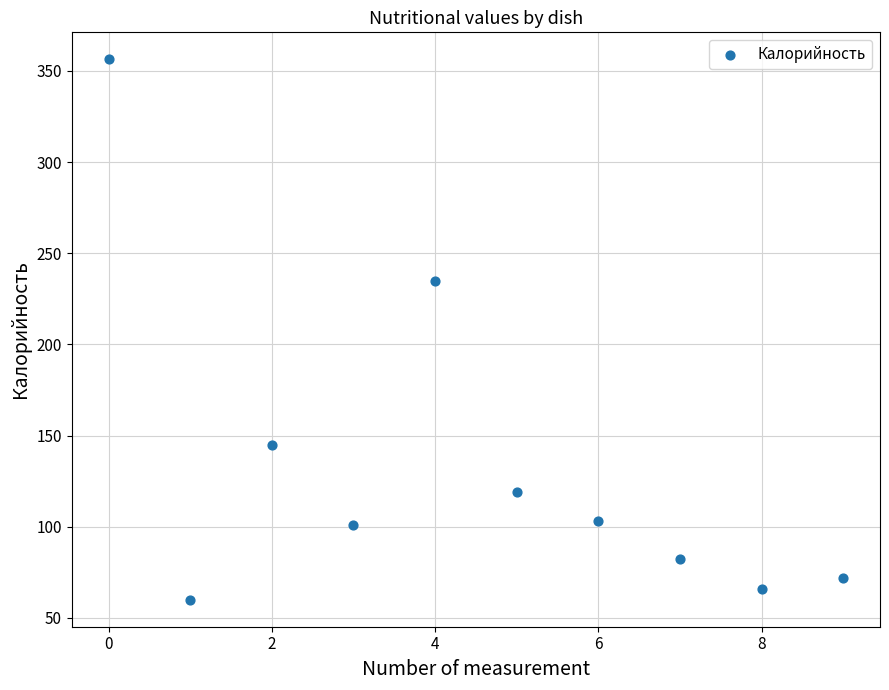

What Y value in the scatter plot is closest to 208?

235.0